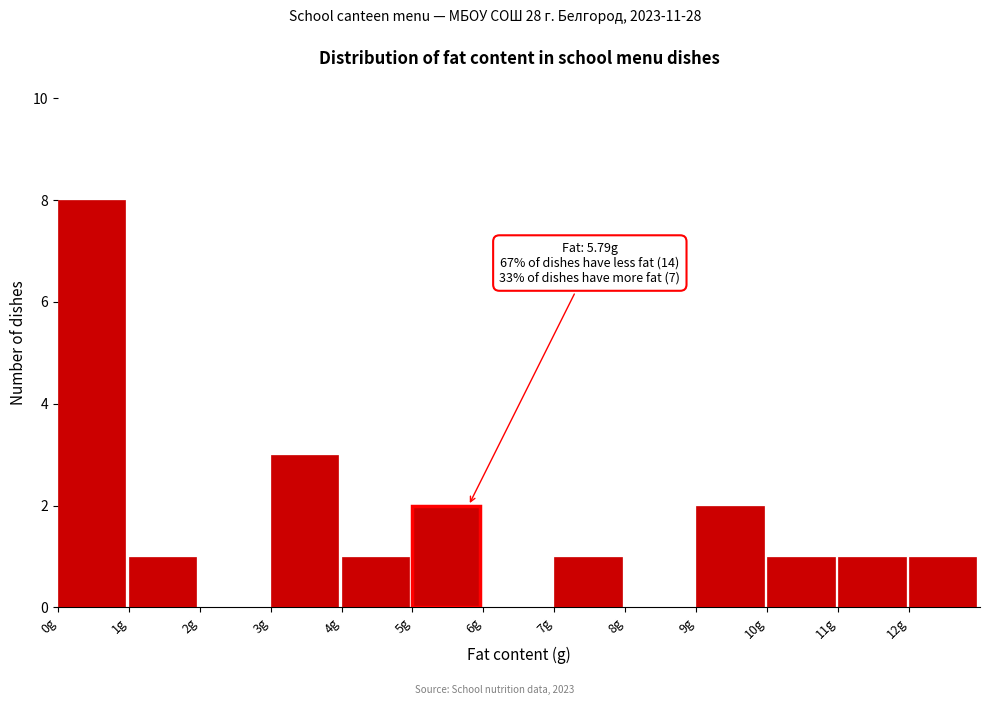

Which range on the x-axis has the tallest bar?

0 to 1